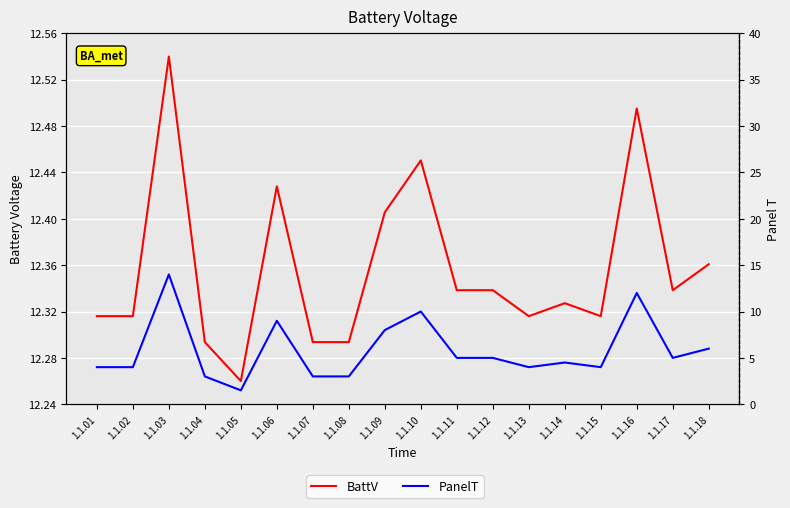

Reading left to right, what are all the values shown in this chart?

BattV: 1.1.01=12.3	1.1.02=12.3	1.1.03=12.5	1.1.04=12.3	1.1.05=12.3	1.1.06=12.4	1.1.07=12.3	1.1.08=12.3	1.1.09=12.4	1.1.10=12.5	1.1.11=12.3	1.1.12=12.3	1.1.13=12.3	1.1.14=12.3	1.1.15=12.3	1.1.16=12.5	1.1.17=12.3	1.1.18=12.4
PanelT: 1.1.01=4.0	1.1.02=4.0	1.1.03=14.0	1.1.04=3.0	1.1.05=1.5	1.1.06=9.0	1.1.07=3.0	1.1.08=3.0	1.1.09=8.0	1.1.10=10.0	1.1.11=5.0	1.1.12=5.0	1.1.13=4.0	1.1.14=4.5	1.1.15=4.0	1.1.16=12.0	1.1.17=5.0	1.1.18=6.0